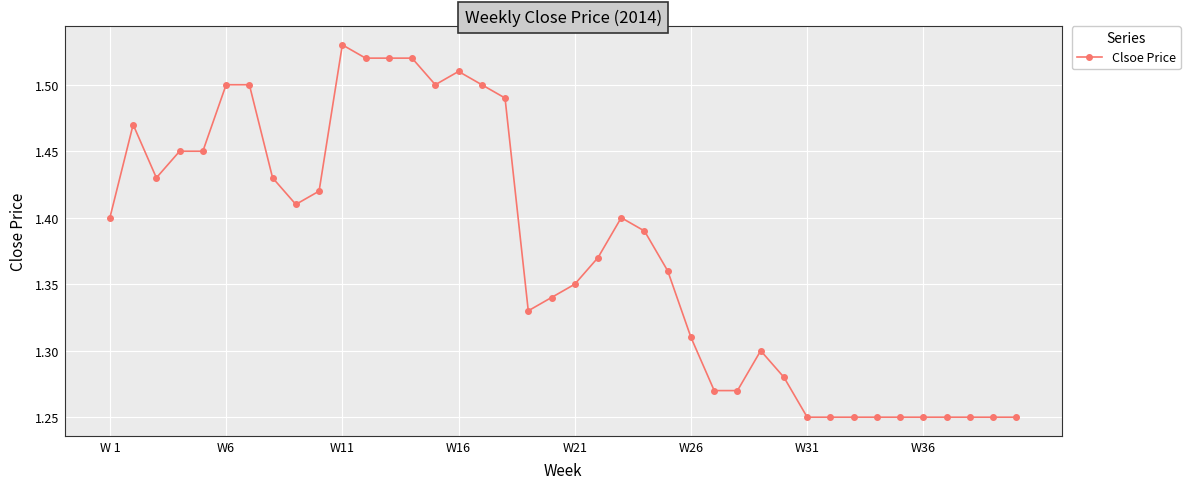

True or false: the data has more than 0 interior local peaks.

True